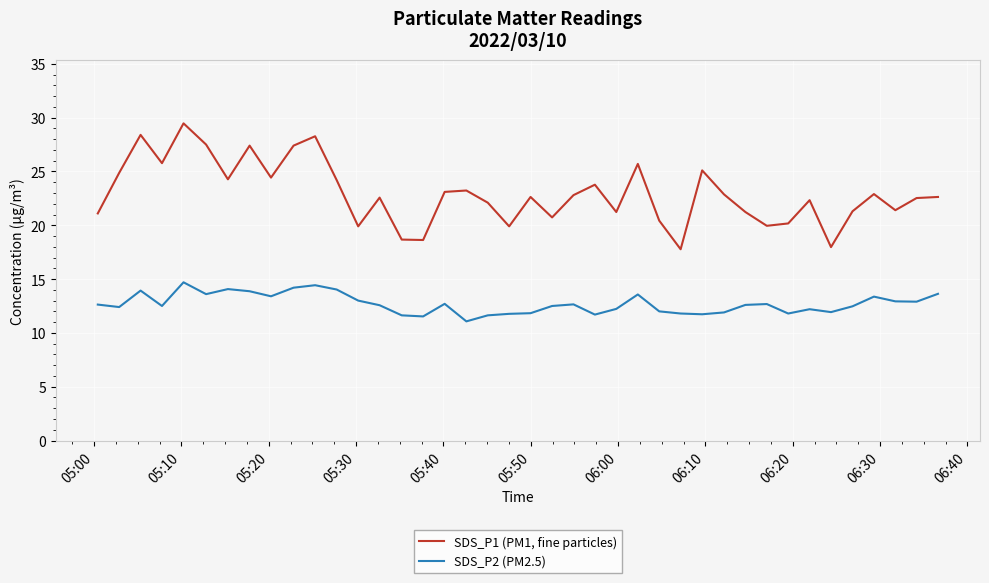

Which series has the largest total across all categories?

SDS_P1 (PM1, fine particles)